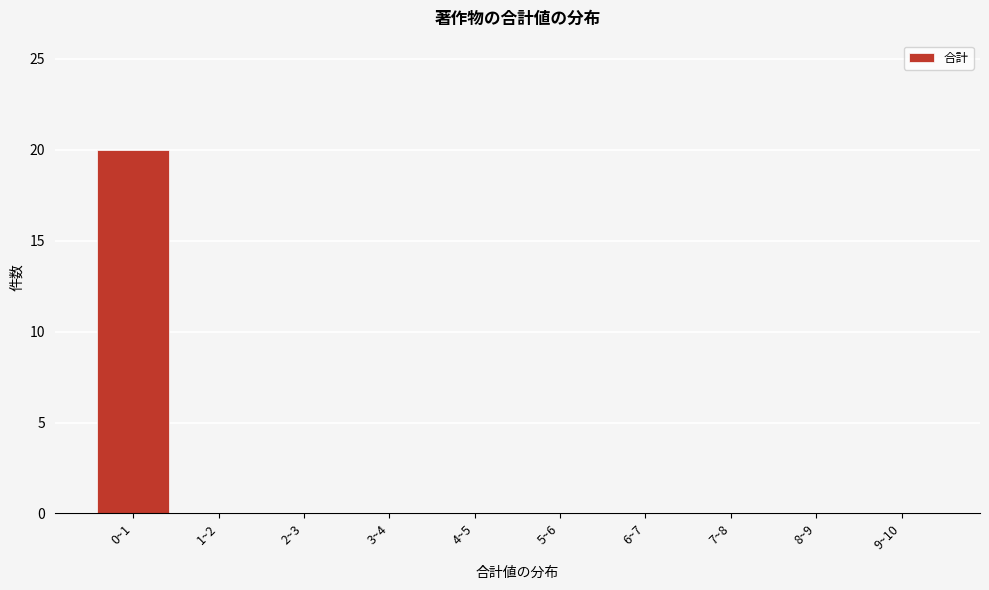

Reading right to left, transcribe all the data shown in this chart.

9~10=0	8~9=0	7~8=0	6~7=0	5~6=0	4~5=0	3~4=0	2~3=0	1~2=0	0~1=20